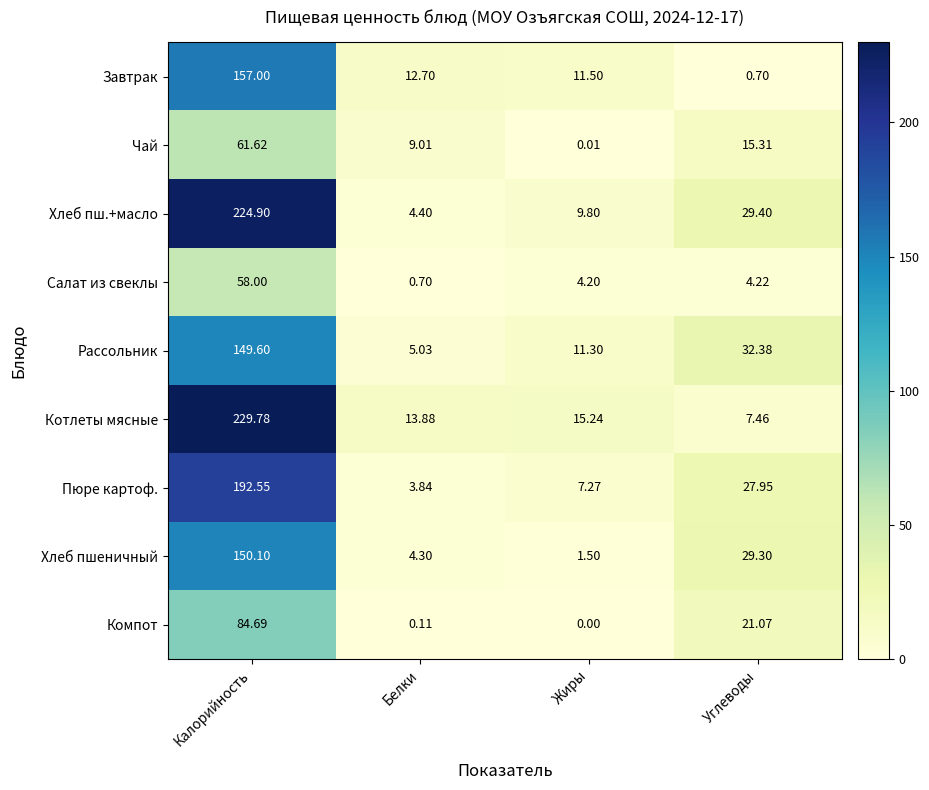

Where is Хлеб пш.+масло nearest to the value 114?

Углеводы